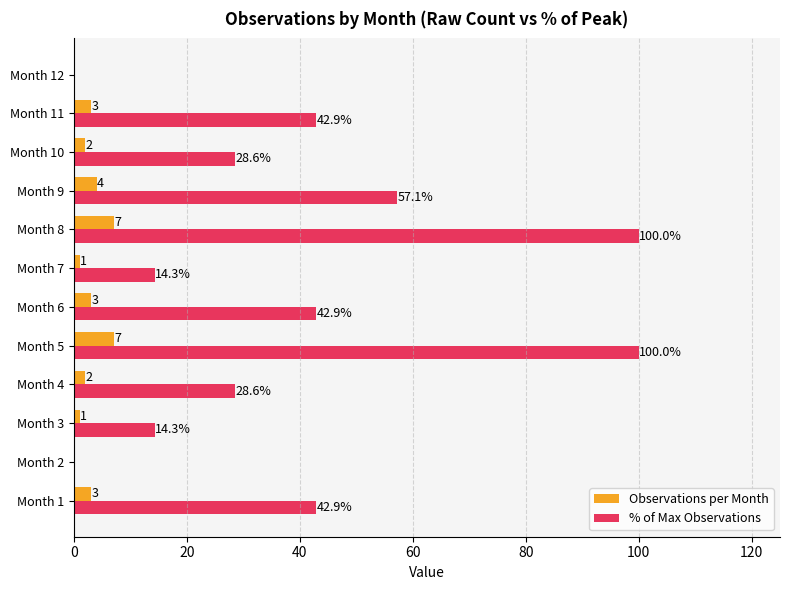

How many Observations per Month values are between 1 and 4?

8